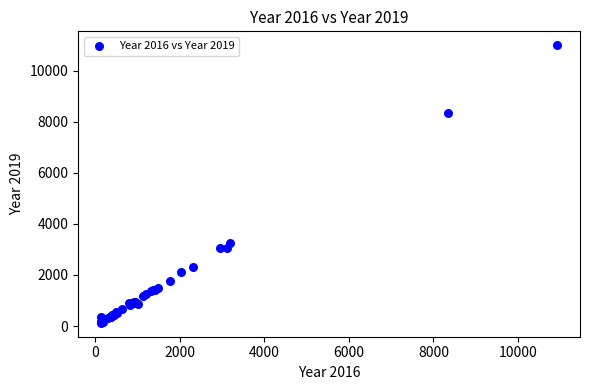

What Y value in the scatter plot is closest to 5559?

3233